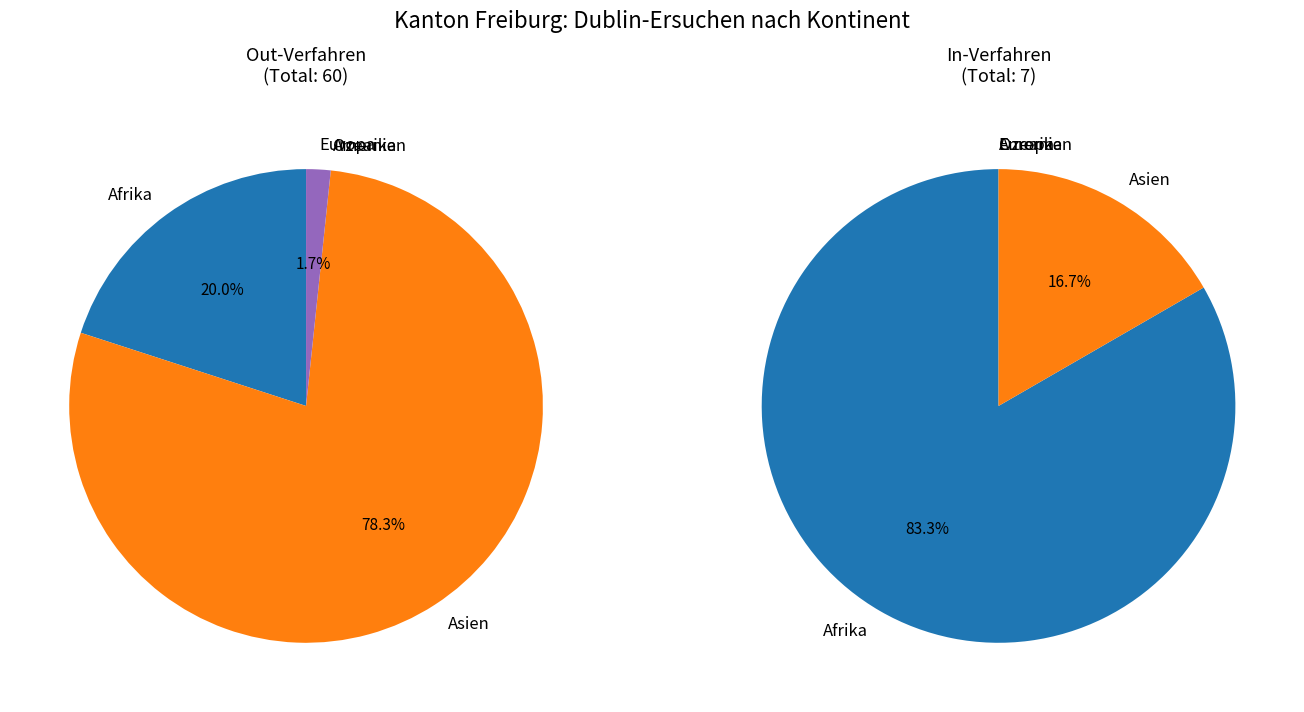

What is the majority slice?

Asien